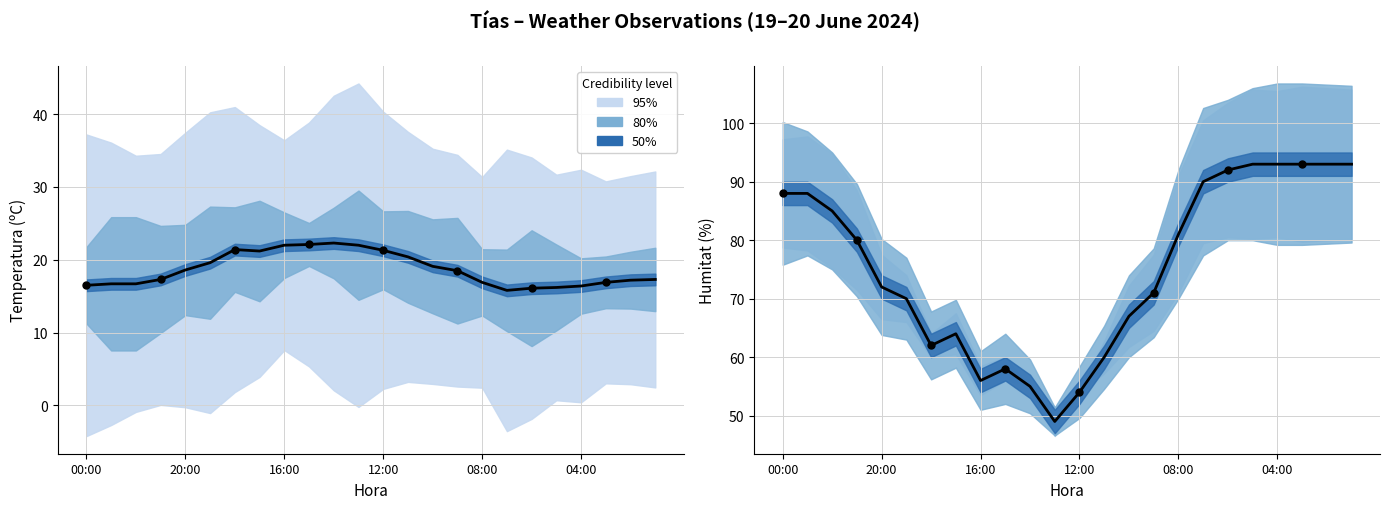

Which series contains the lowest Y value?

Temperatura (ºC)